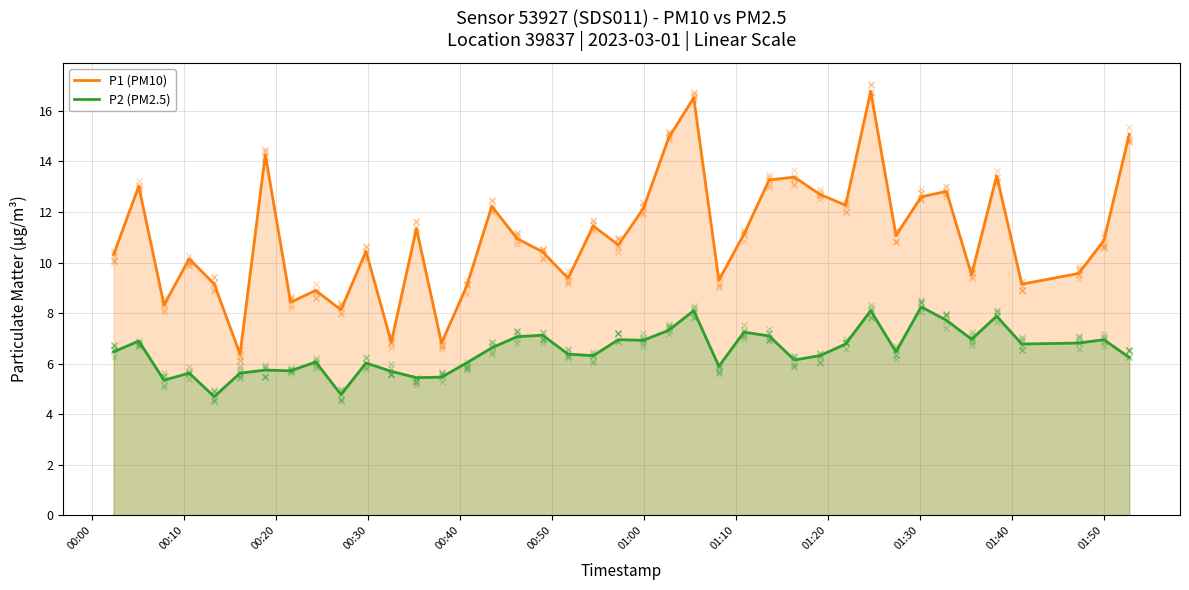

How many lines are shown in the chart?

2